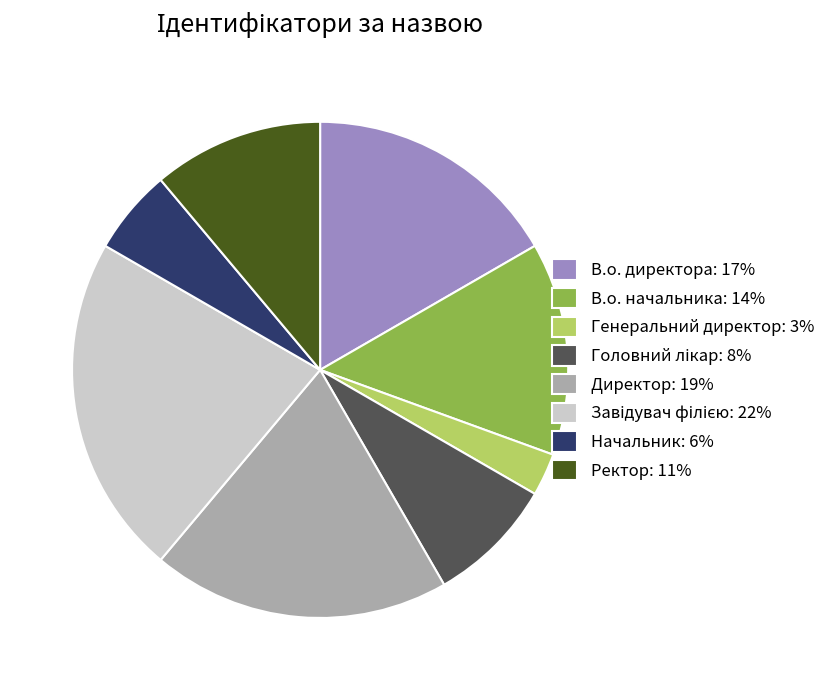

Is the sum of Генеральний директор: 3% and В.о. начальника: 14% greater than half?

No